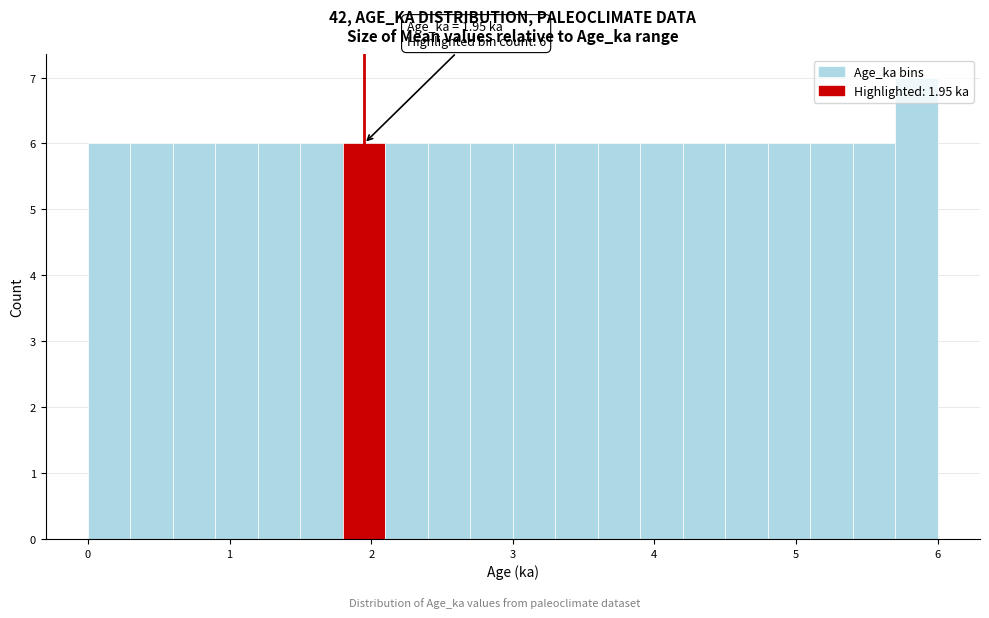

Read against the x-axis, roughly where is the centre of the tallest bar?

5.9